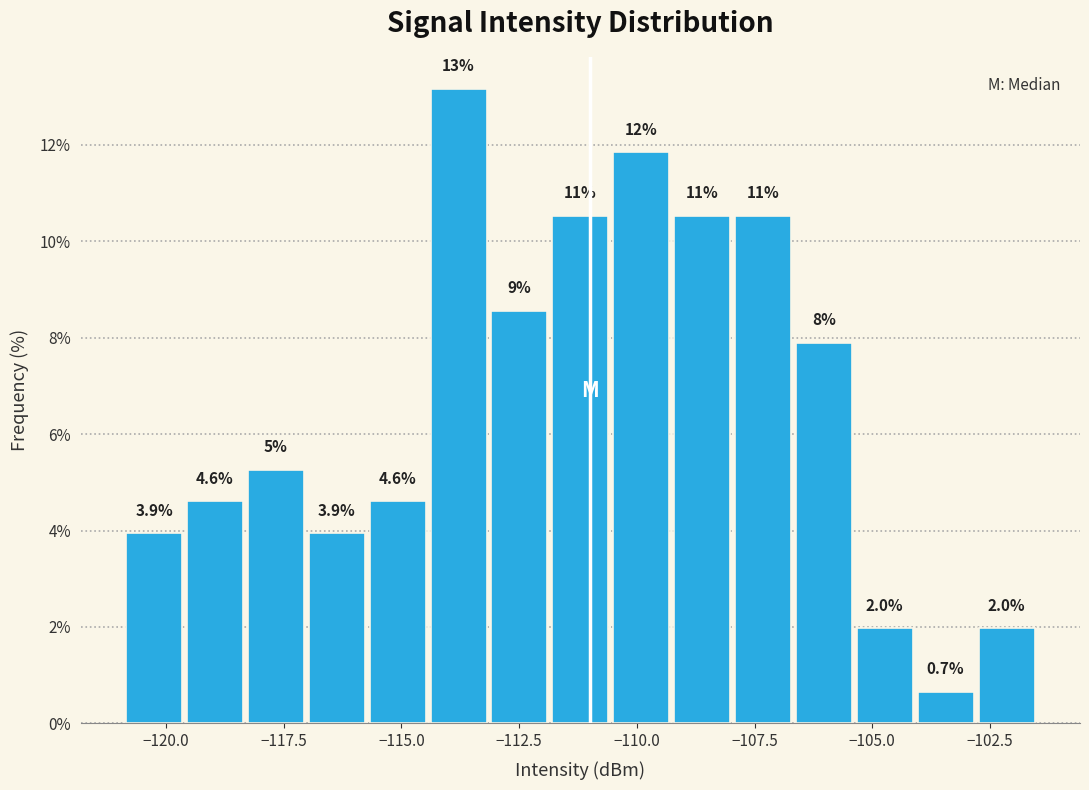

Around what value on the x-axis is the tallest bar? Give the approximate position of its centre, as read against the axis.

-114.0